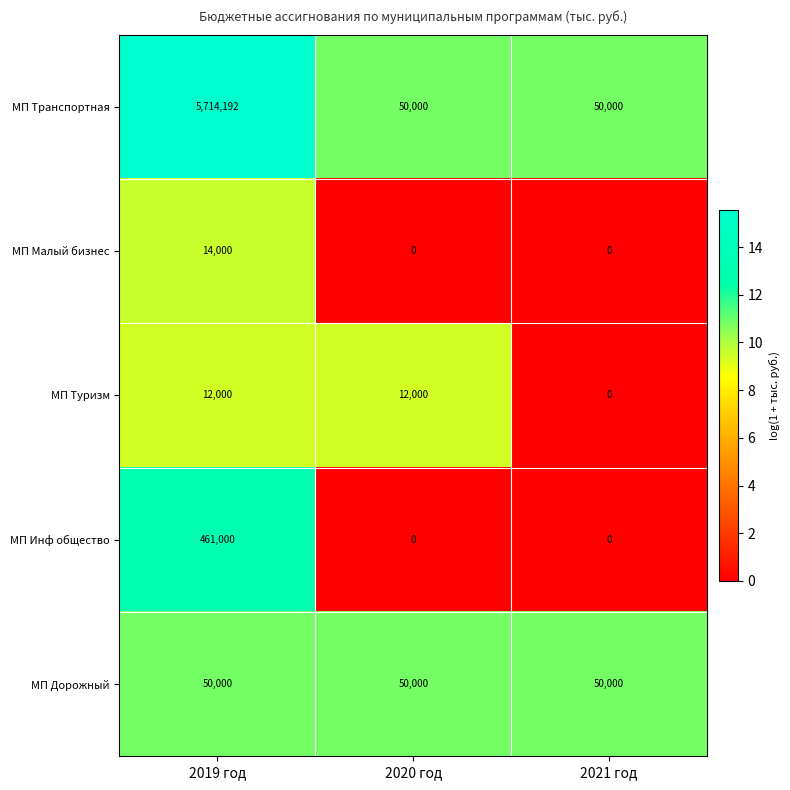

Rank the series by their maximum value, from highest to lowest.

МП Транспортная, МП Инф общество, МП Дорожный, МП Малый бизнес, МП Туризм